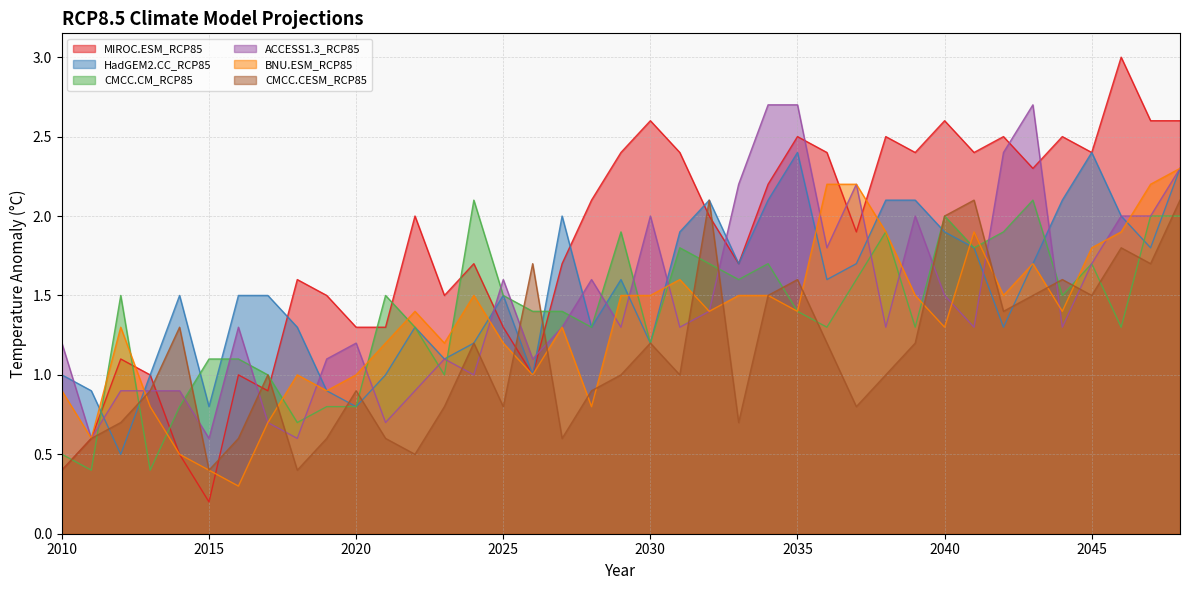

Where is the first local minimum for MIROC.ESM_RCP85?

2015